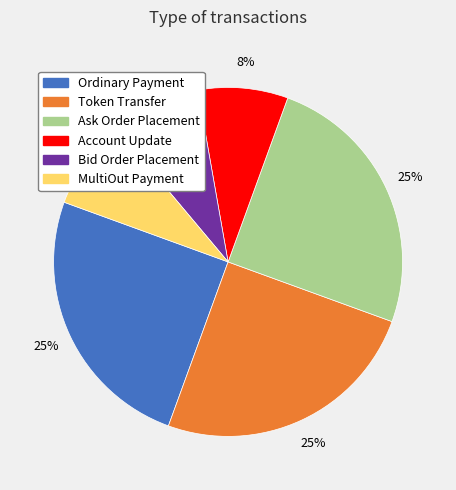

Which has a higher value, Bid Order Placement or Ask Order Placement?

Ask Order Placement